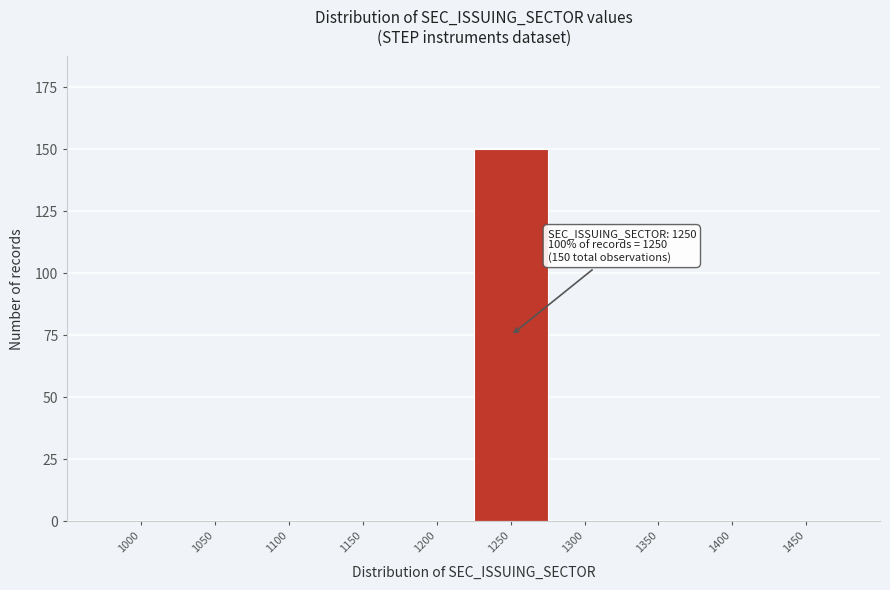

Reading left to right, transcribe all the data shown in this chart.

1000=0	1050=0	1100=0	1150=0	1200=0	1250=150	1300=0	1350=0	1400=0	1450=0